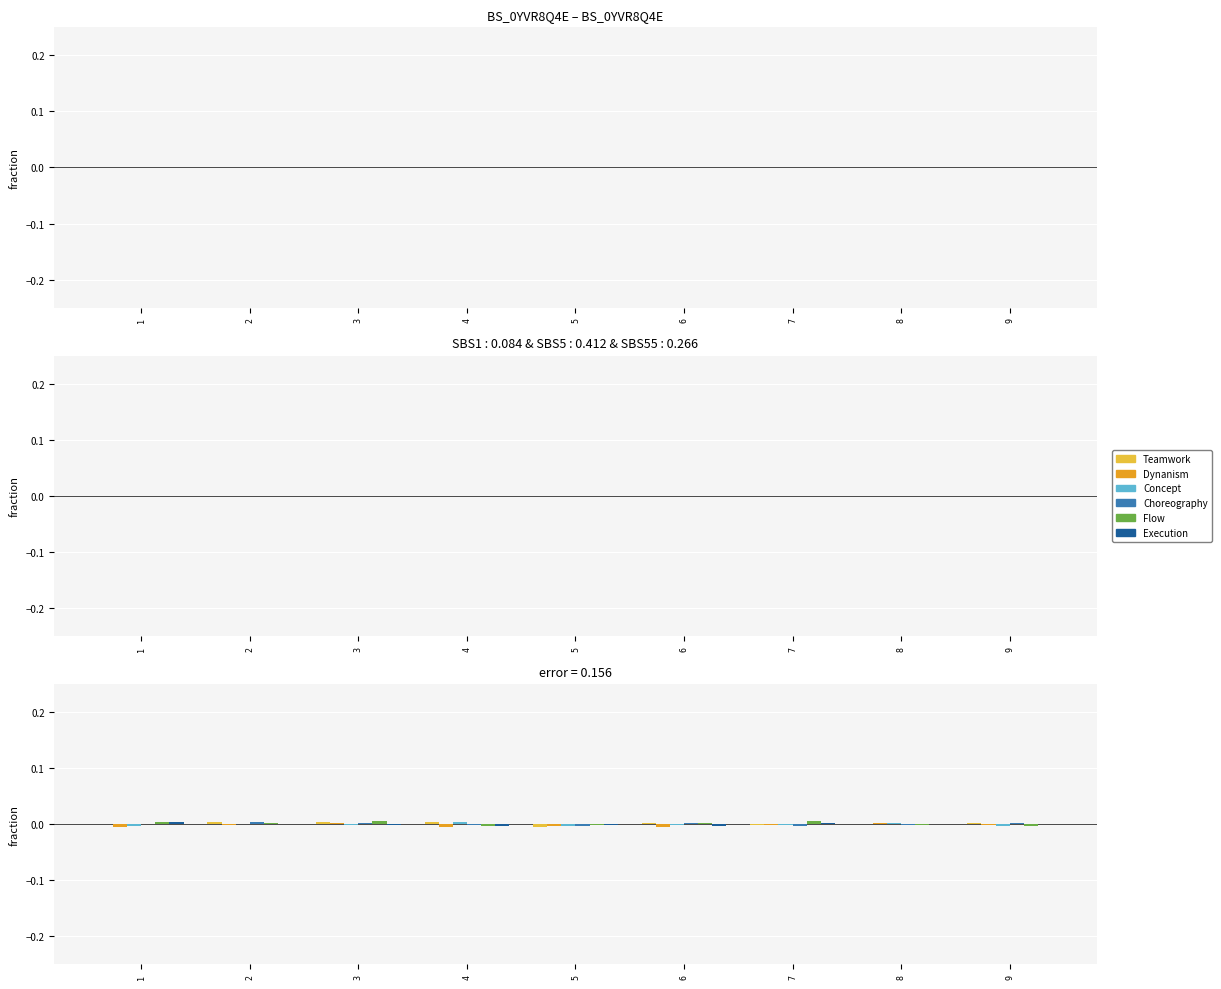

True or false: Dynanism has a value of -0.0 at 6.

False